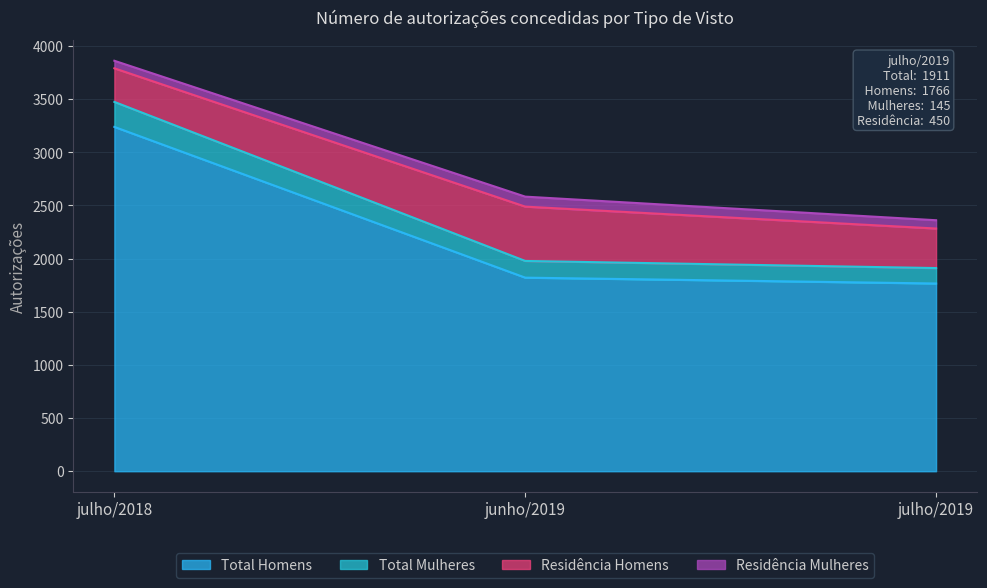

What is the maximum value for Total Homens?

3239